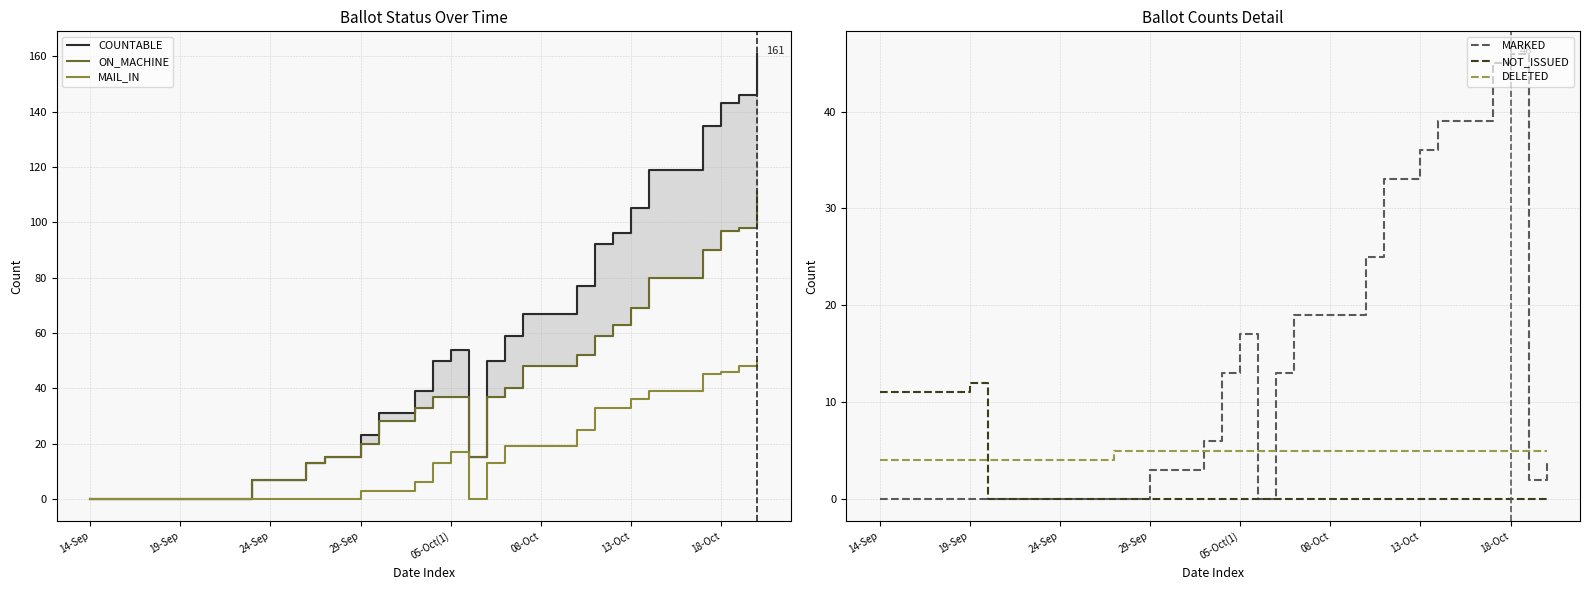

True or false: MAIL_IN has a value of 58 at 13-Oct.

False